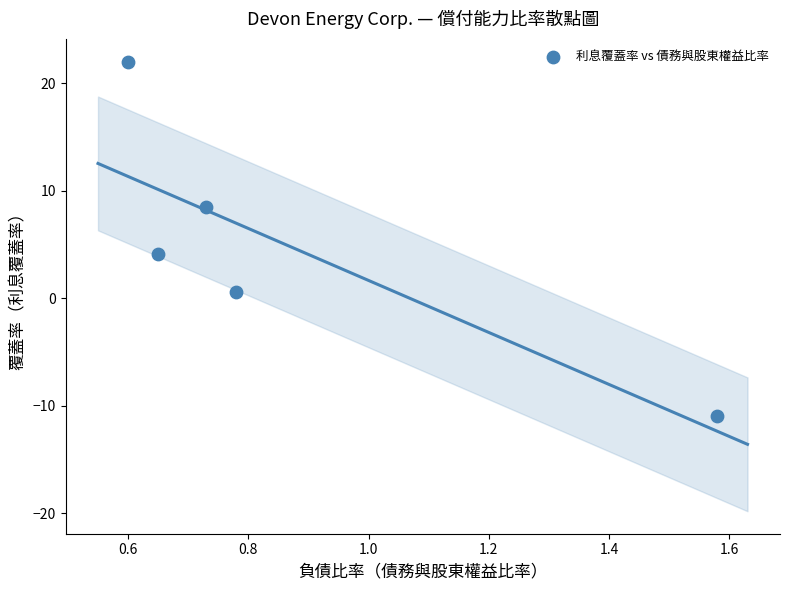

What Y value in the scatter plot is closest to 5?

4.1